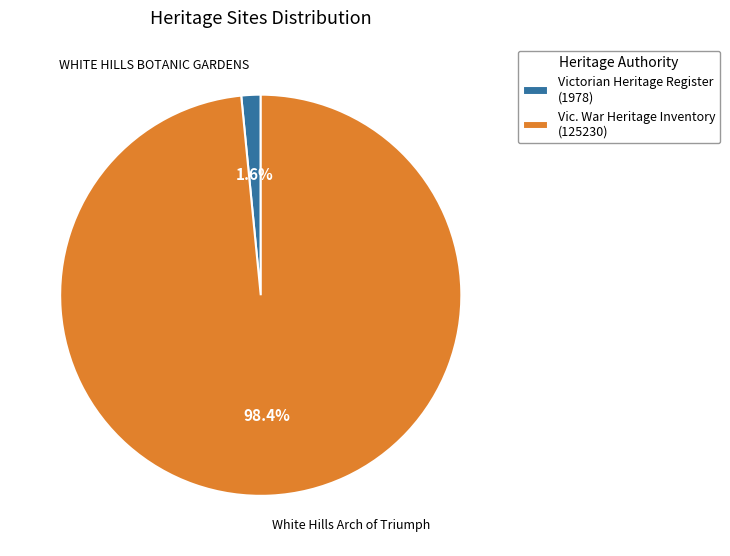

Between Vic. War Heritage Inventory (125230) and Victorian Heritage Register (1978), which is larger?

Vic. War Heritage Inventory (125230)